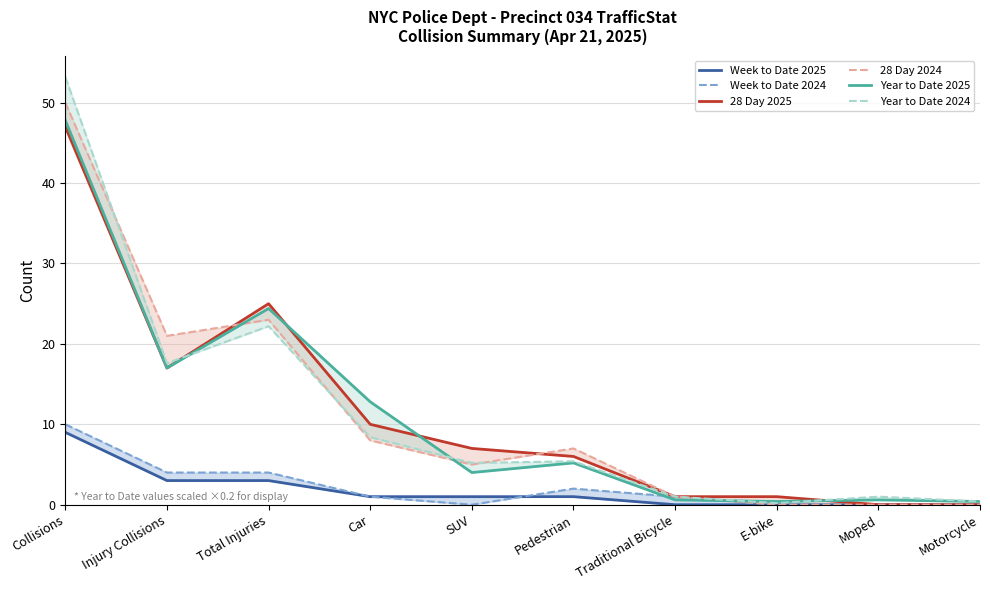

What is the maximum value shown in the chart?

53.2